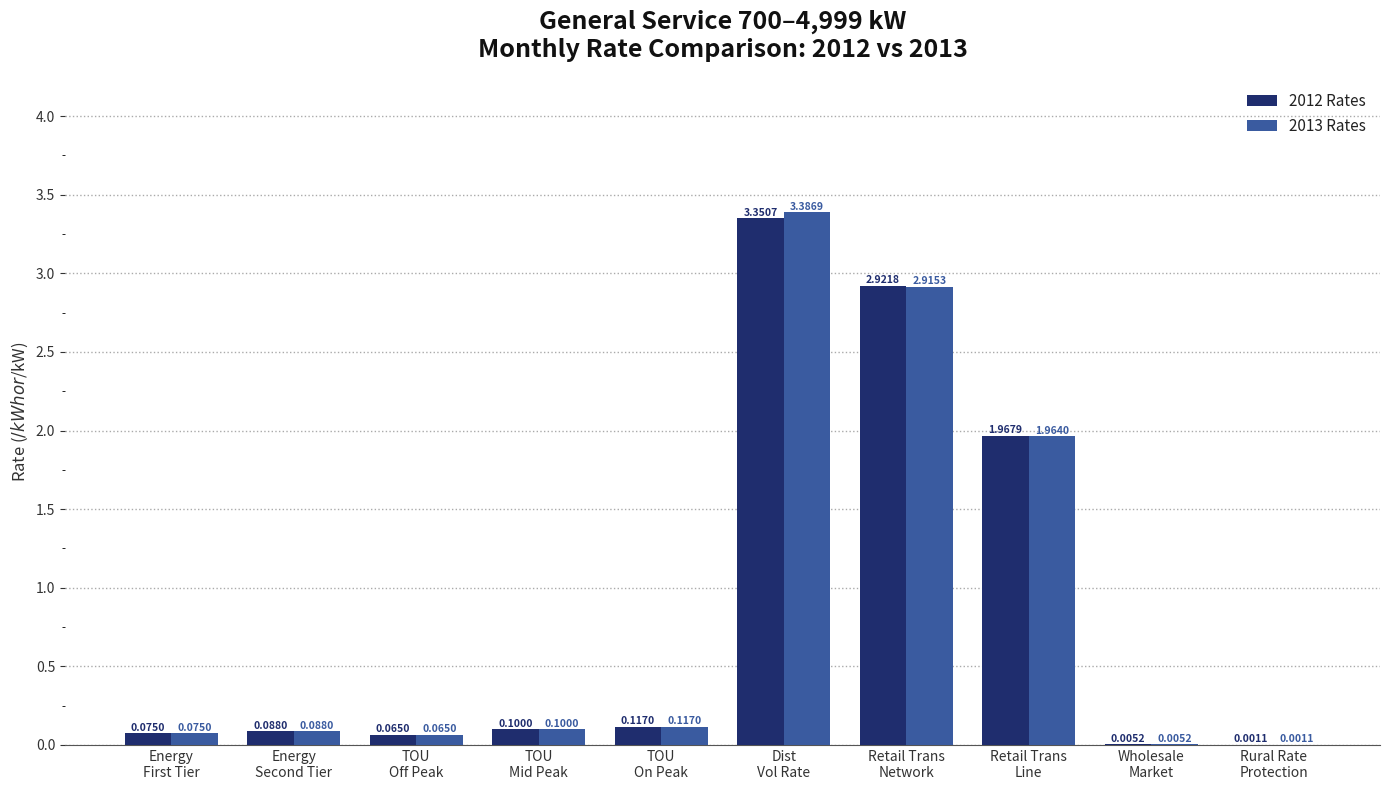

What is the sum of all 2013 Rates values?

8.7